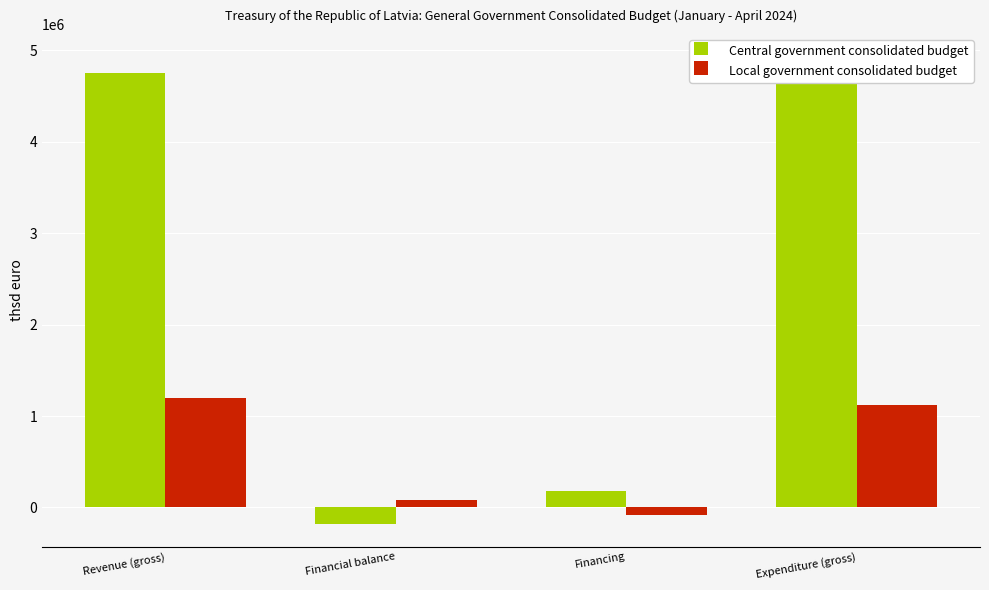

The value of Central government consolidated budget at Financing is 175260. True or false?

True